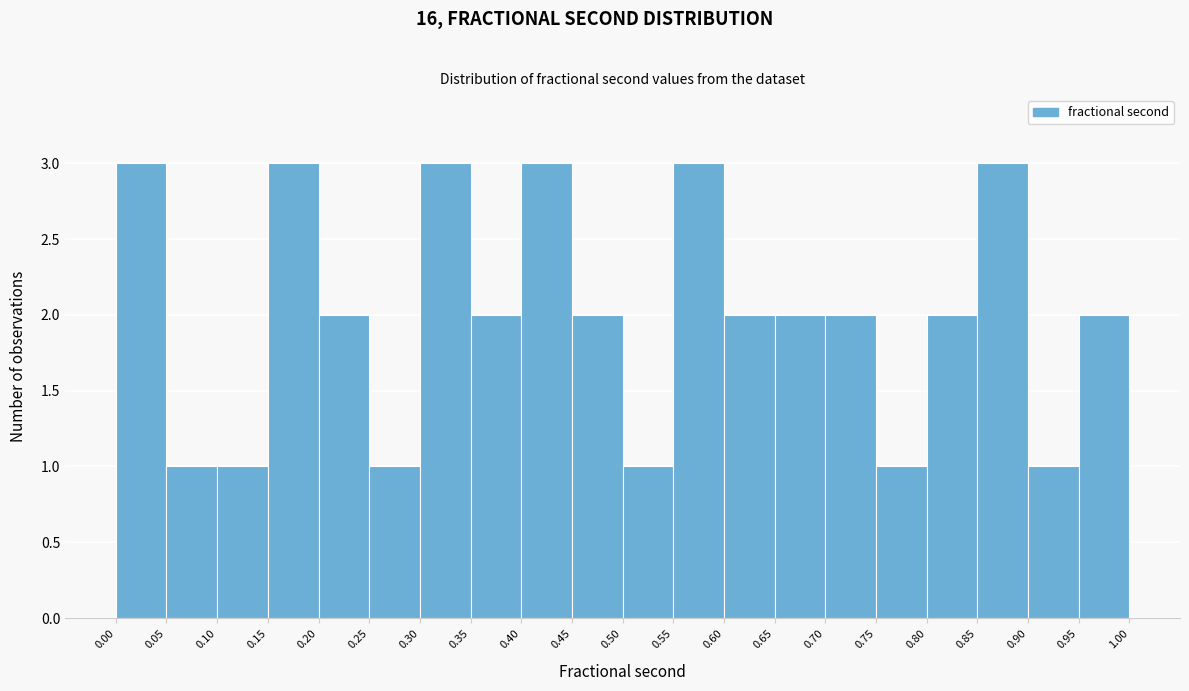

Reading left to right, transcribe this chart: for each bar, give the range it covers on the x-axis and its height. The values are not printed on the chart, so give them approximately, as read against the axis.

0.00 to 0.05: 3
0.05 to 0.10: 1
0.10 to 0.15: 1
0.15 to 0.20: 3
0.20 to 0.25: 2
0.25 to 0.30: 1
0.30 to 0.35: 3
0.35 to 0.40: 2
0.40 to 0.45: 3
0.45 to 0.50: 2
0.50 to 0.55: 1
0.55 to 0.60: 3
0.60 to 0.65: 2
0.65 to 0.70: 2
0.70 to 0.75: 2
0.75 to 0.80: 1
0.80 to 0.85: 2
0.85 to 0.90: 3
0.90 to 0.95: 1
0.95 to 1.00: 2